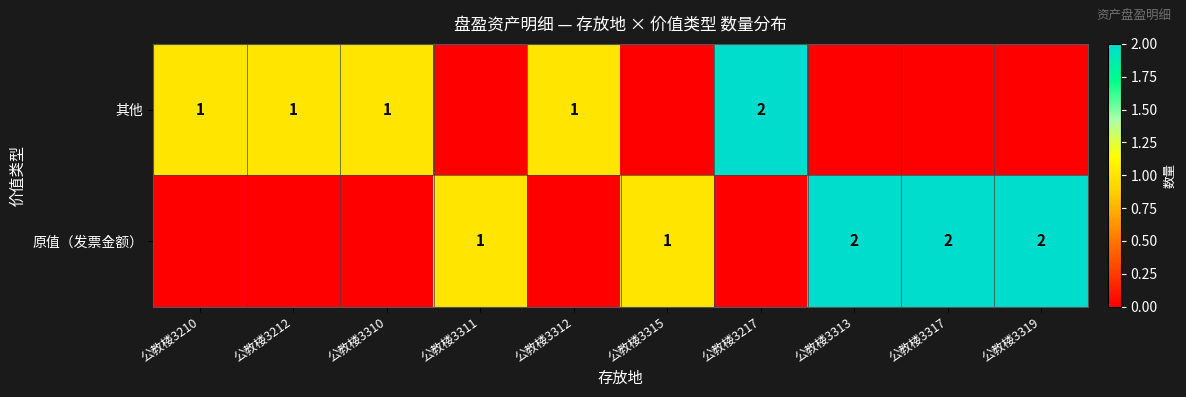

Is the value of 其他 at 公教楼3310 greater than the value of 原值（发票金额） at 公教楼3311?

No